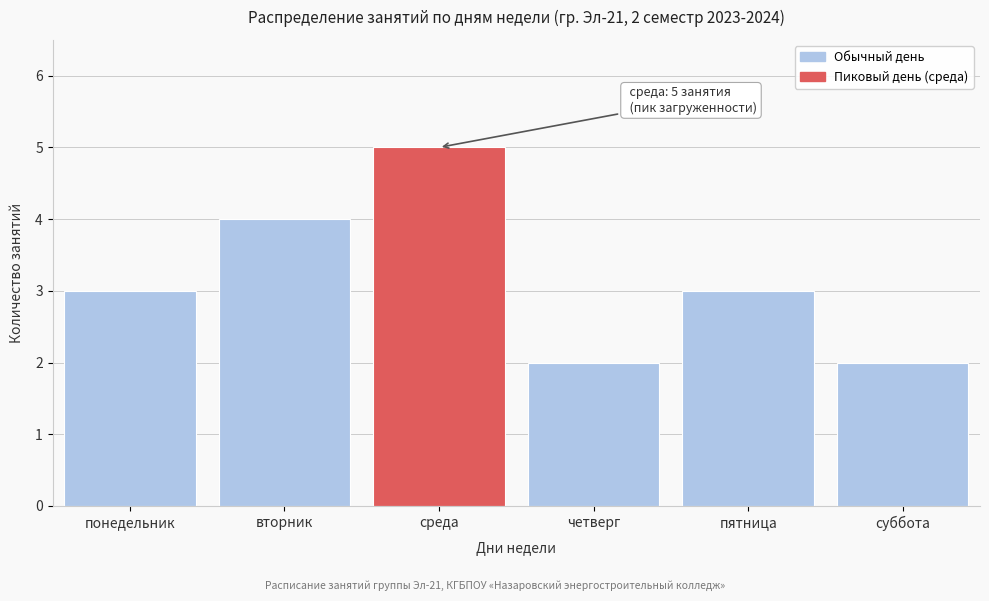

Reading left to right, list all the values displayed in this chart.

понедельник=3	вторник=4	среда=5	четверг=2	пятница=3	суббота=2